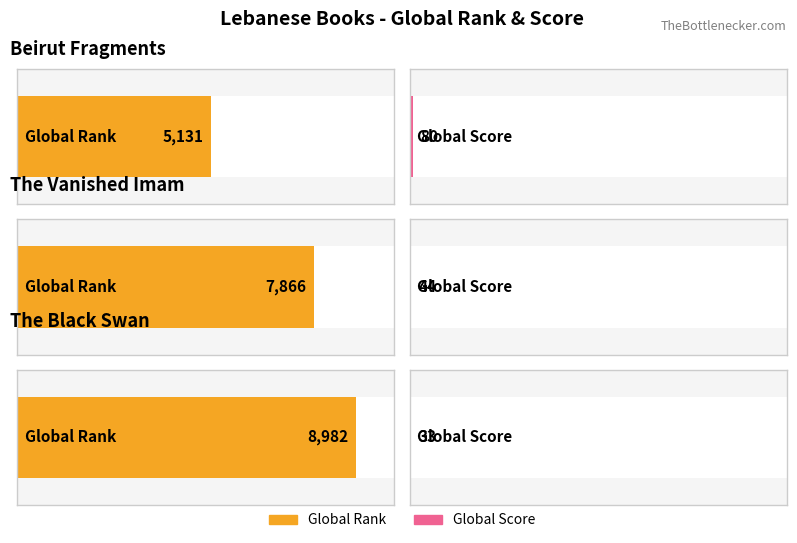

The Global Score series shows 44 at The Vanished Imam. True or false?

True